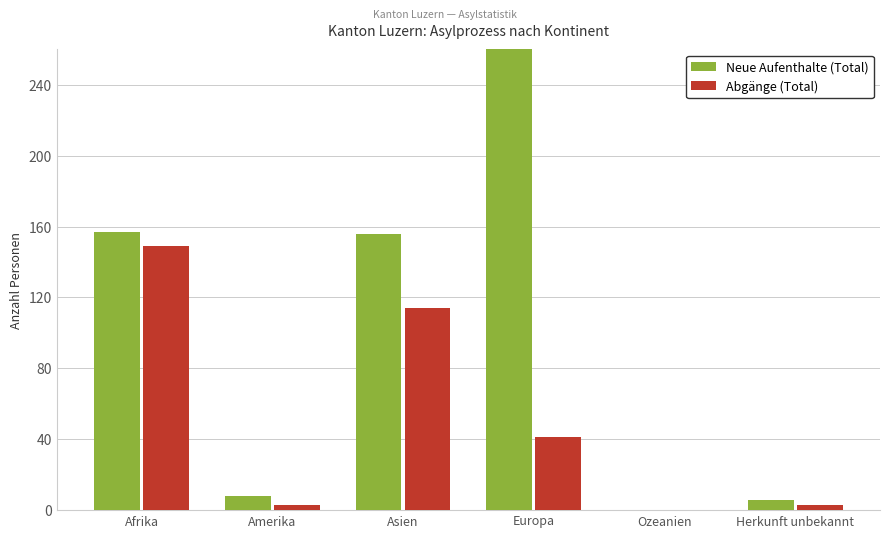

Which category has the highest value across all series?

Europa